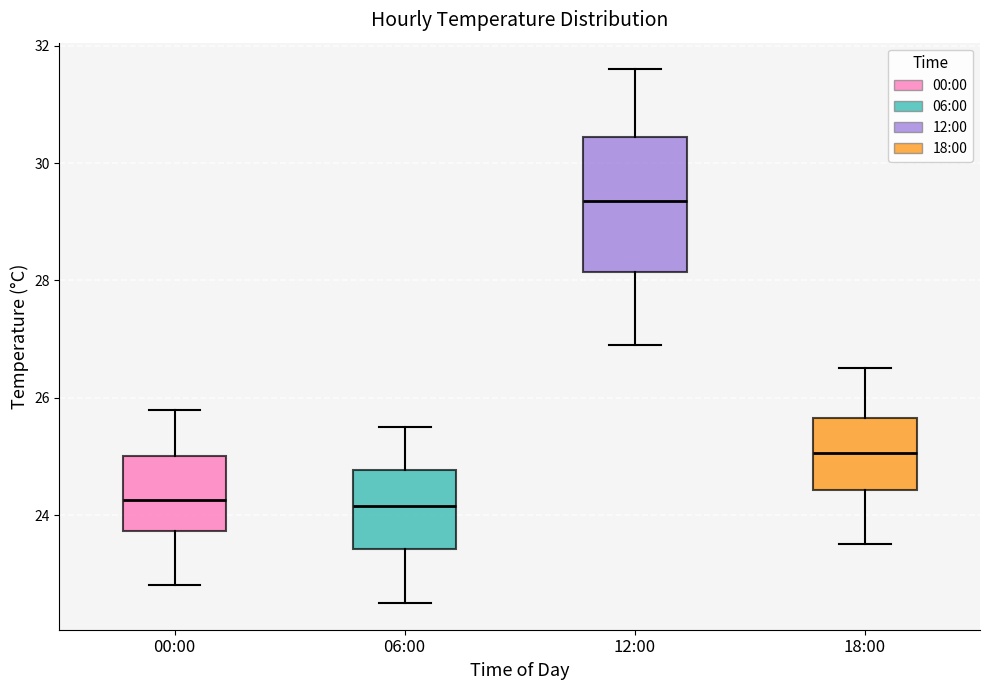

Which box is the tallest, from its lower edge to its upper edge?

12:00